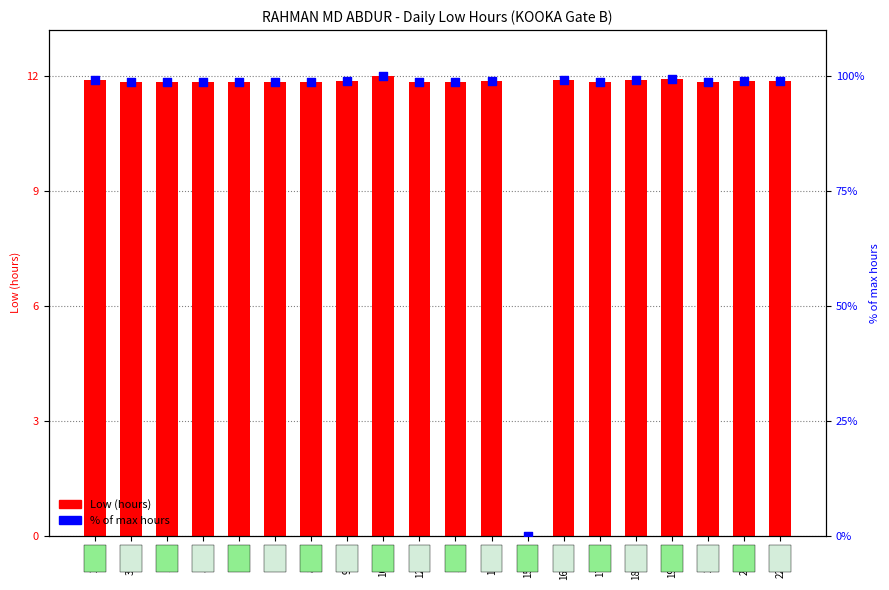

Which series has the largest total across all categories?

% of max hours